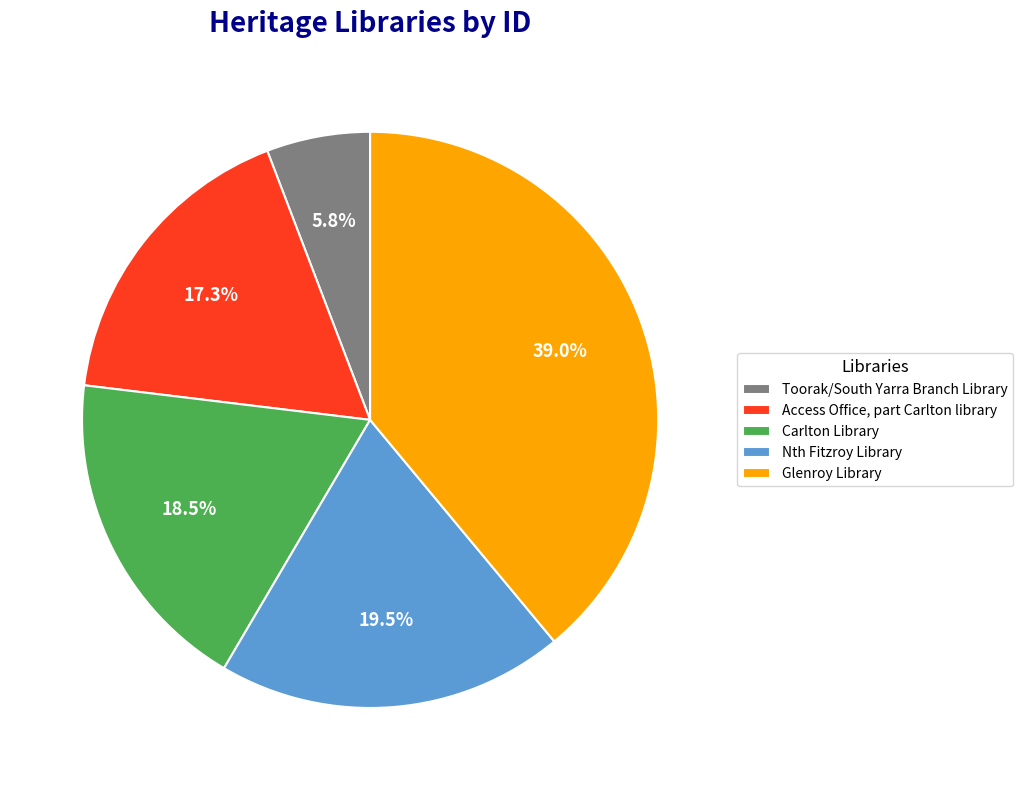

How many segments does this pie chart have?

5